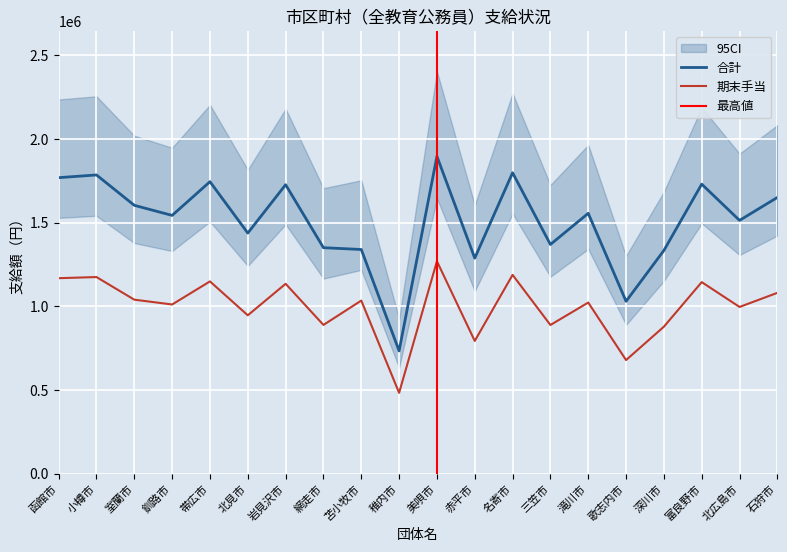

Which series has the largest total across all categories?

合計